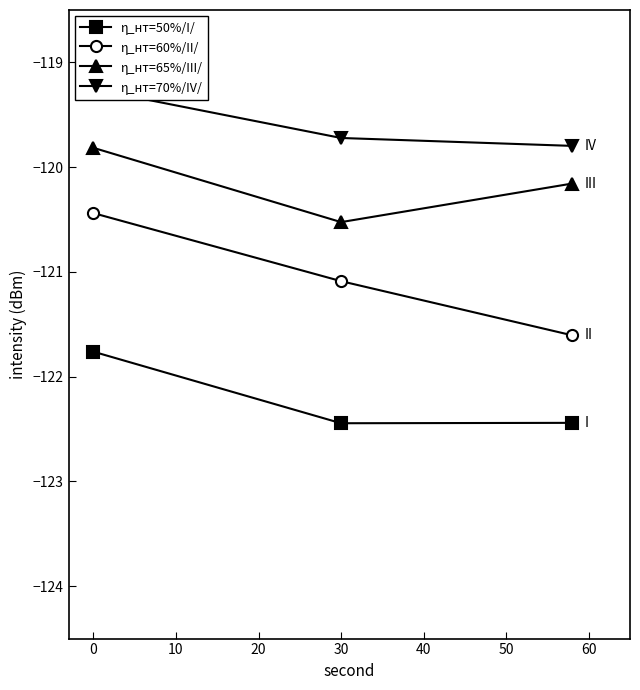

What is the highest value of the η_нт=50%/I/ series?

-121.8